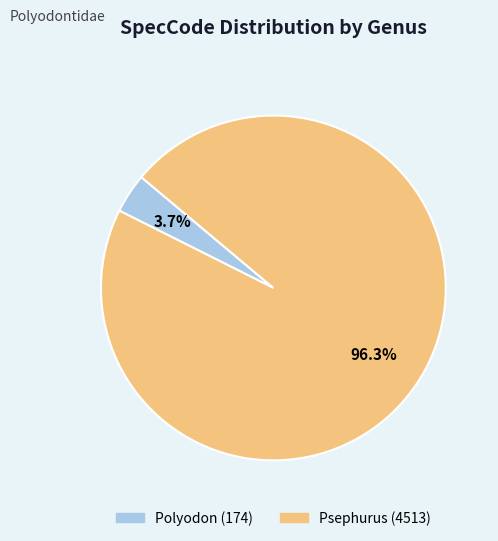

To the nearest percent, what is the difference between the largest and smallest slice percentages?

93%